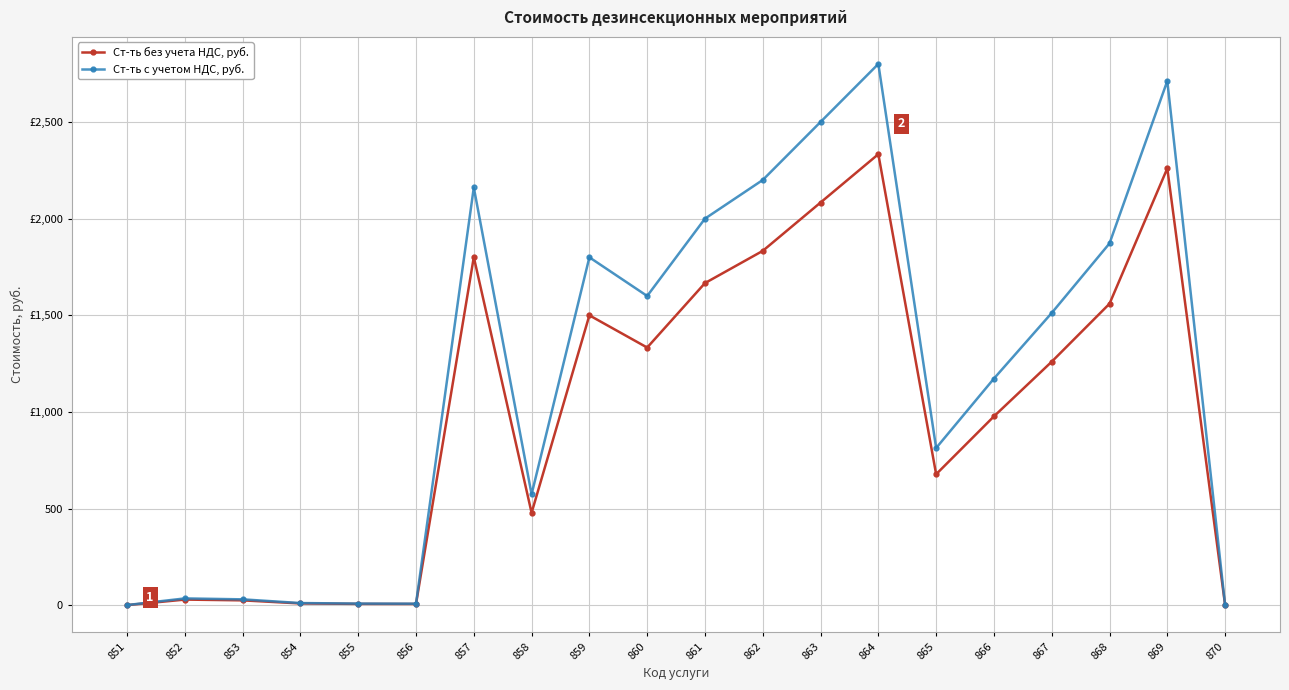

True or false: Ст-ть с учетом НДС, руб. and Ст-ть без учета НДС, руб. intersect in this chart.

False